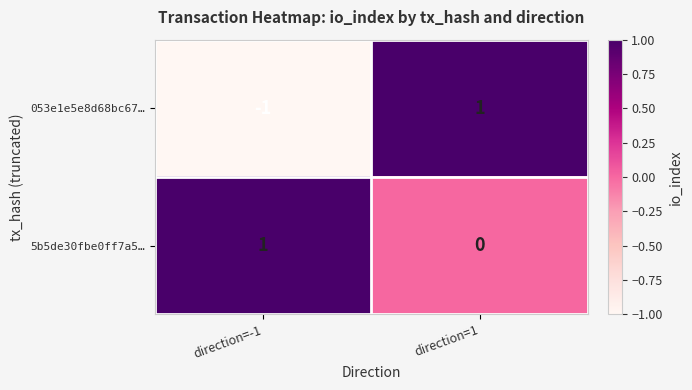

Count the number of categories in the chart.

2